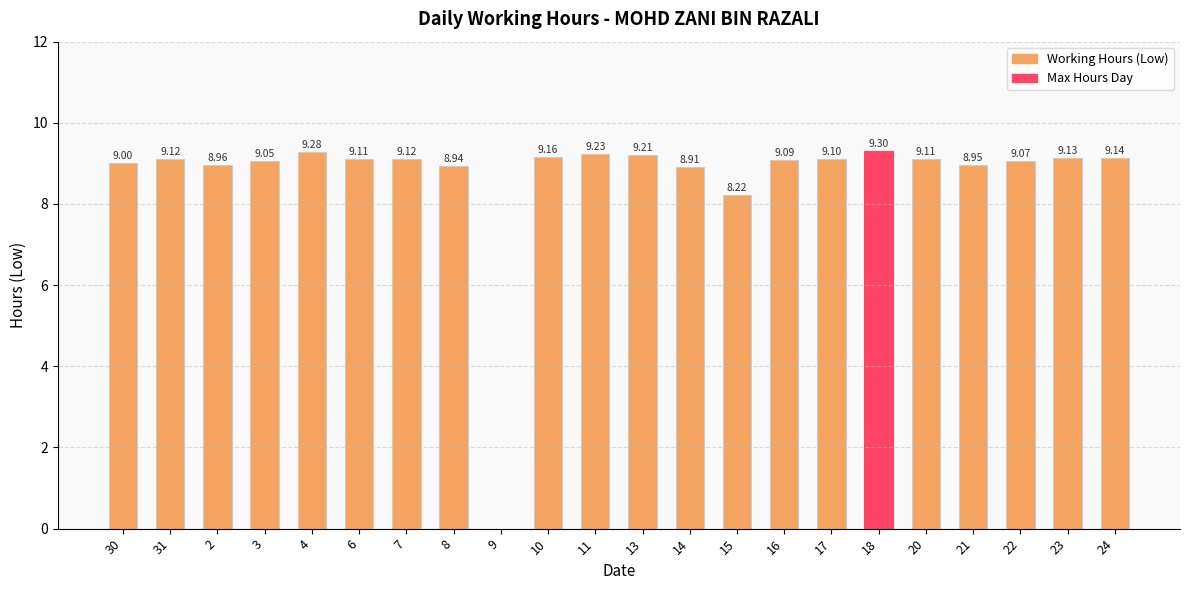

How many data points does each series have?

22